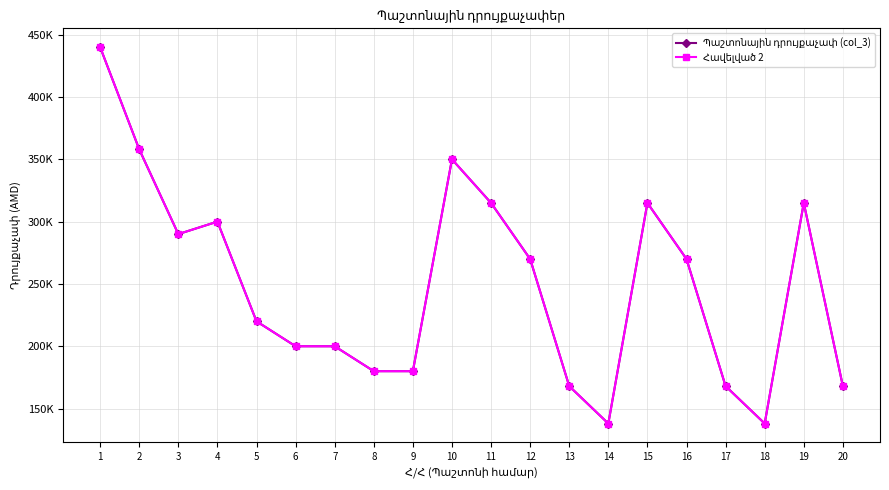

Is this an area chart (filled region under the line)?

No